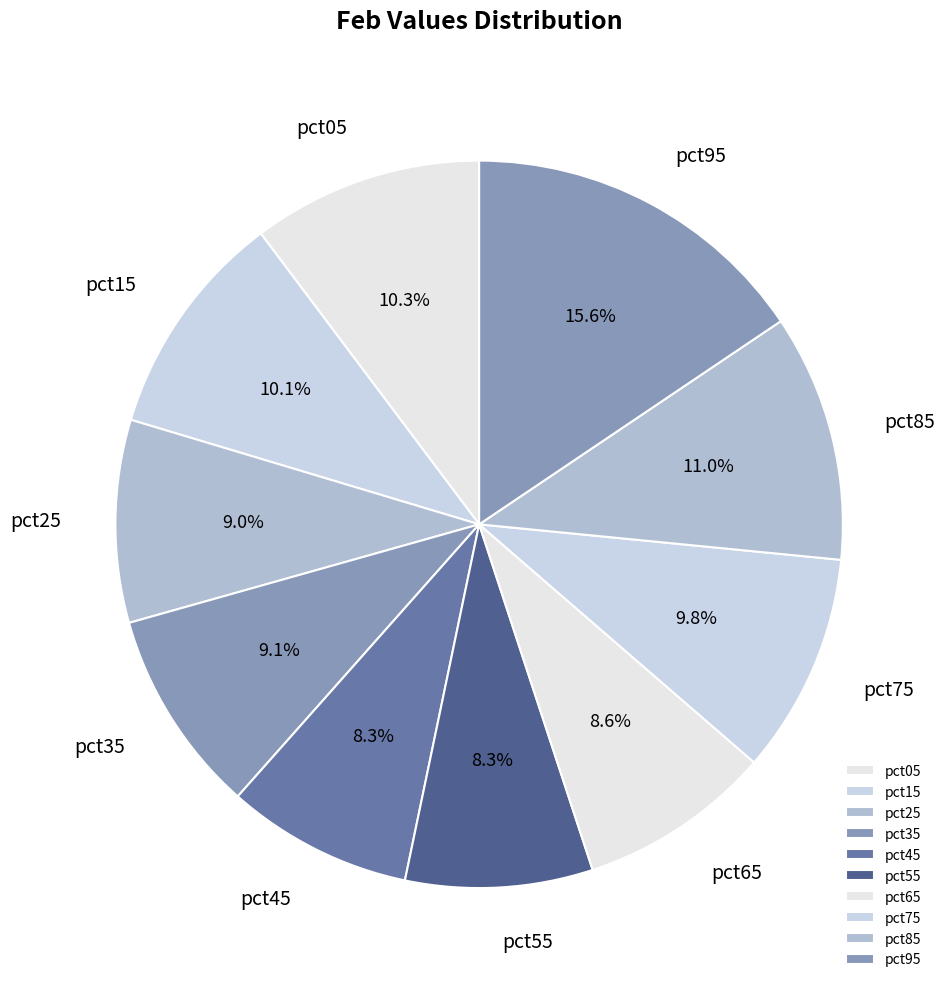

Does any single category account for the majority?

No